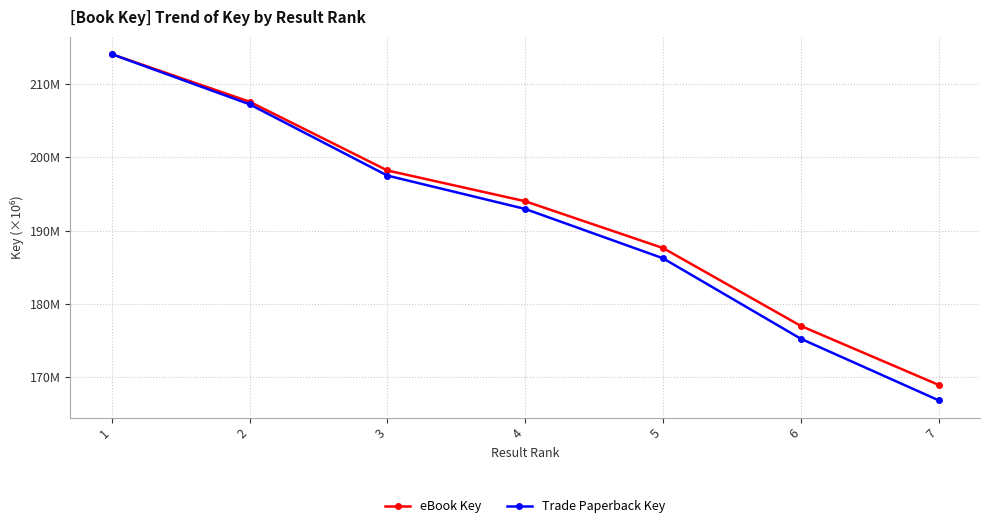

Which series has the largest total across all categories?

eBook Key